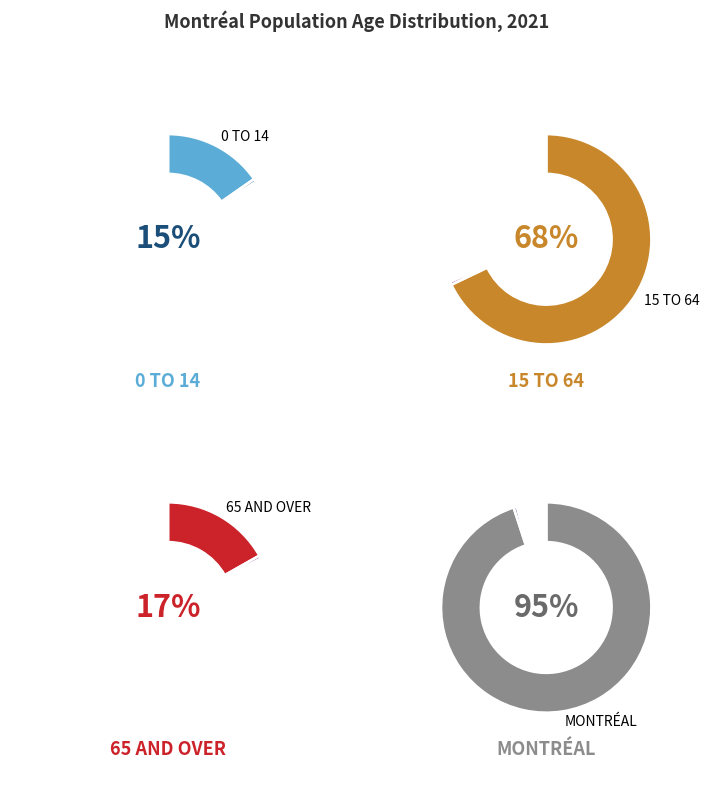

Count the number of slices in the pie.

3